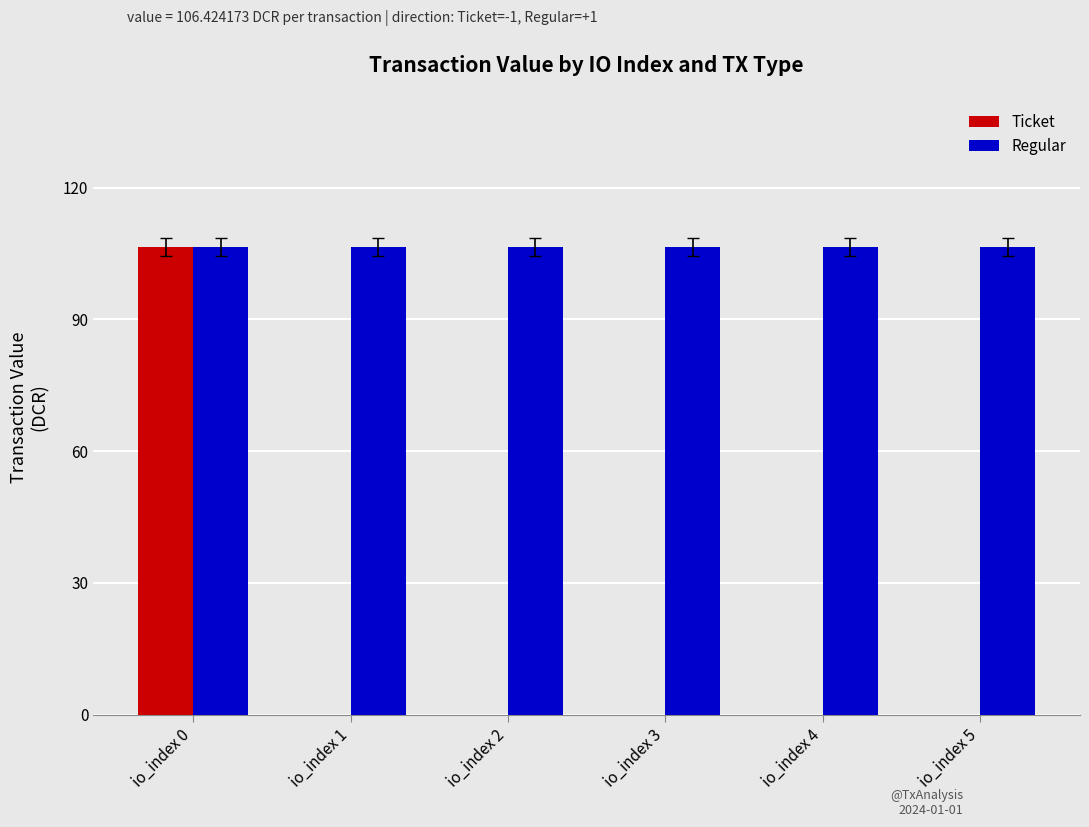

What is the spread (max minus min) of values at io_index 1?

106.4